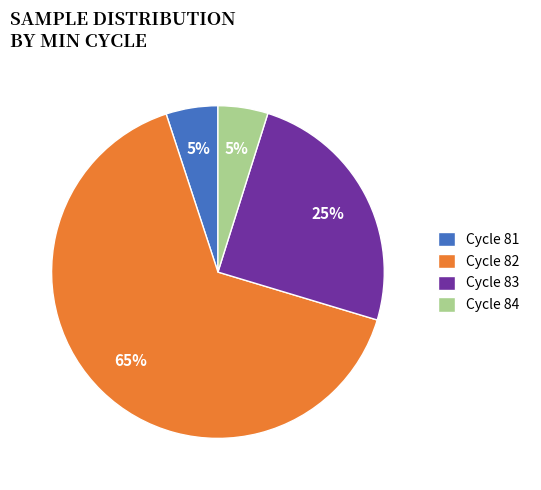

To the nearest percent, what percentage of the pie is Cycle 83?

25%